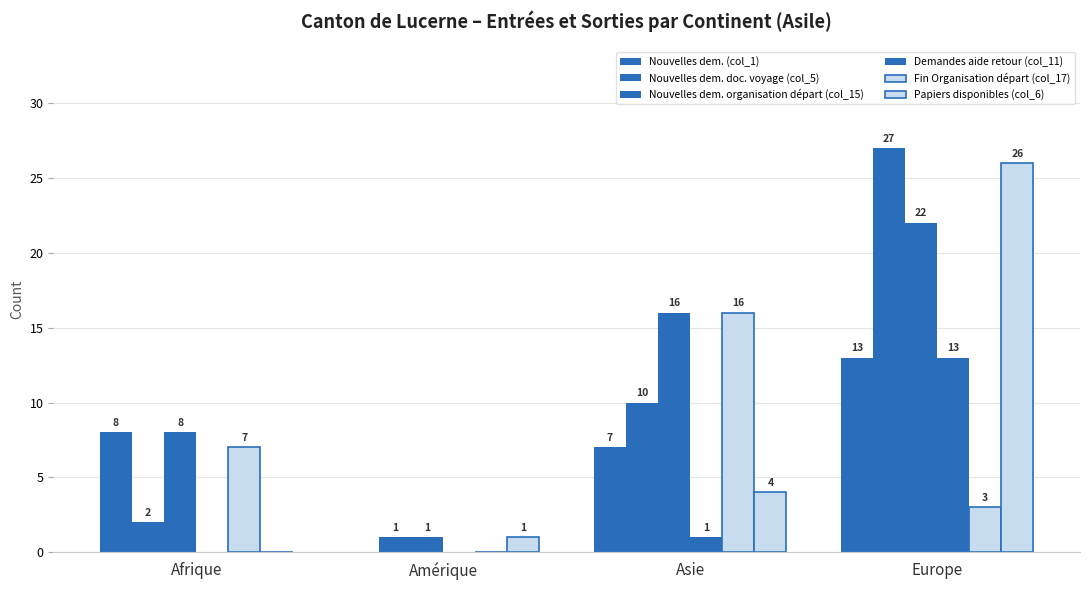

Reading left to right, transcribe all the data shown in this chart.

Nouvelles dem. (col_1): Afrique=8	Amérique=0	Asie=7	Europe=13
Nouvelles dem. doc. voyage (col_5): Afrique=2	Amérique=1	Asie=10	Europe=27
Nouvelles dem. organisation départ (col_15): Afrique=8	Amérique=1	Asie=16	Europe=22
Demandes aide retour (col_11): Afrique=0	Amérique=0	Asie=1	Europe=13
Fin Organisation départ (col_17): Afrique=7	Amérique=0	Asie=16	Europe=3
Papiers disponibles (col_6): Afrique=0	Amérique=1	Asie=4	Europe=26